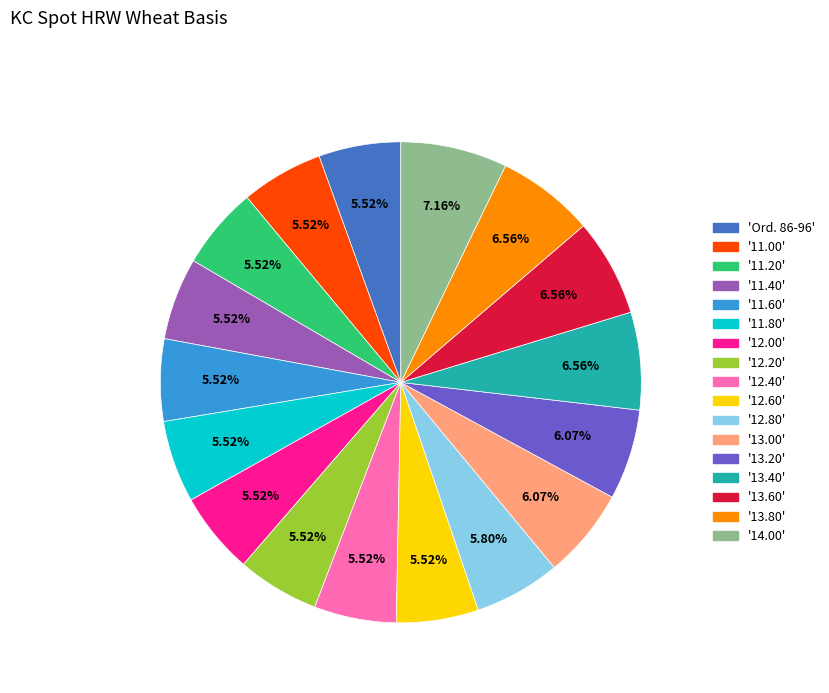

Is there a majority slice in this chart?

No